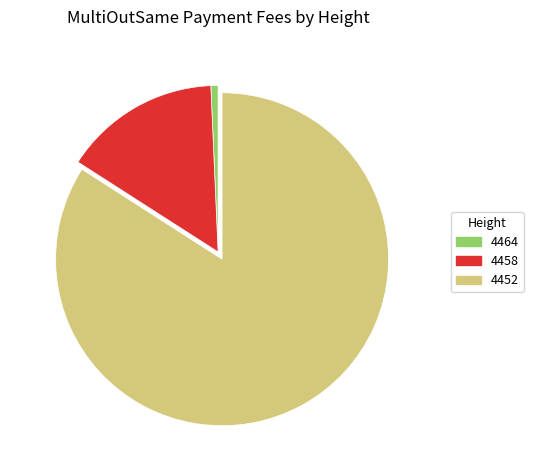

Does any single category account for the majority?

Yes